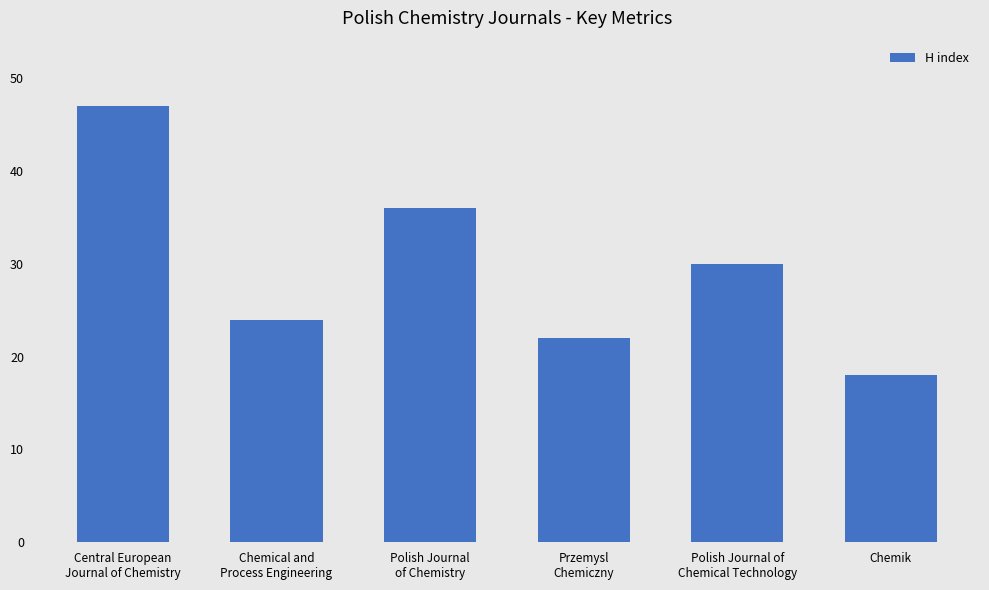

List the labels in order of value, smallest first.

Chemik, Przemysl
Chemiczny, Chemical and
Process Engineering, Polish Journal of
Chemical Technology, Polish Journal
of Chemistry, Central European
Journal of Chemistry